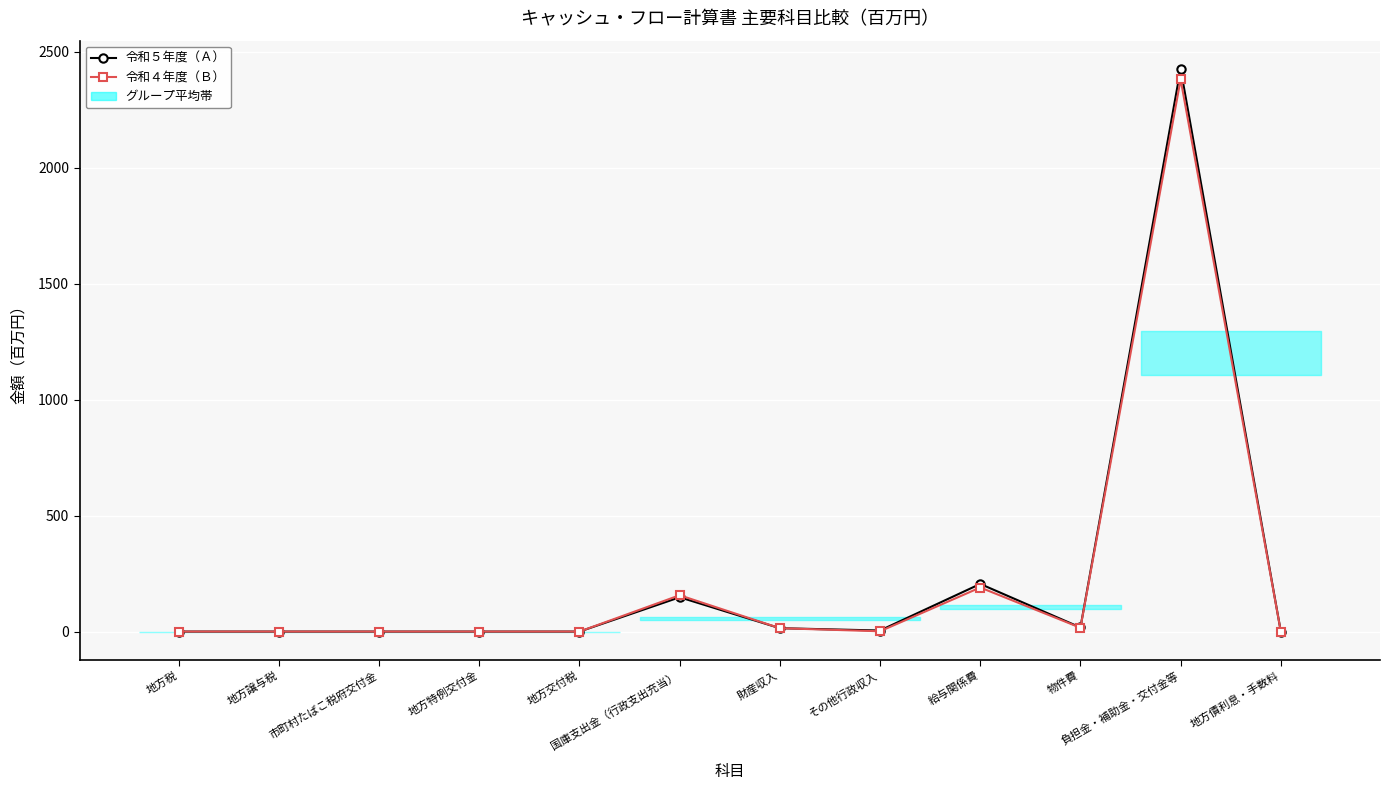

What position from the left is 地方譲与税?

2